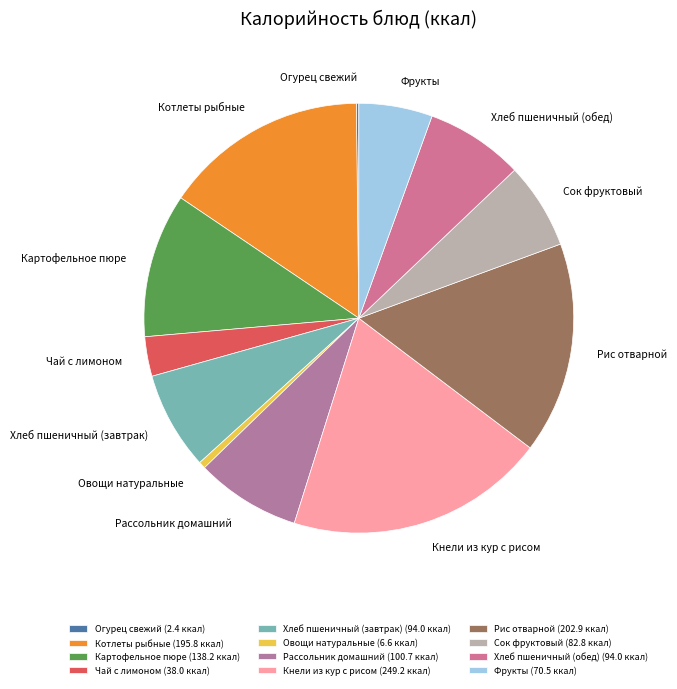

Is the sum of Хлеб пшеничный (завтрак) and Рис отварной greater than half?

No